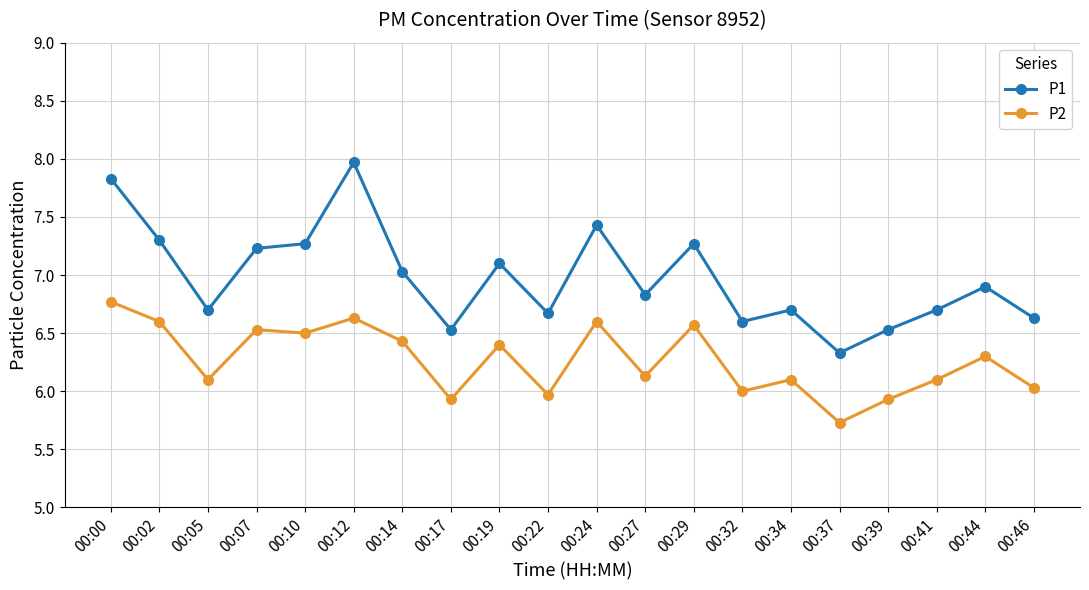

True or false: P1 and P2 intersect in this chart.

False